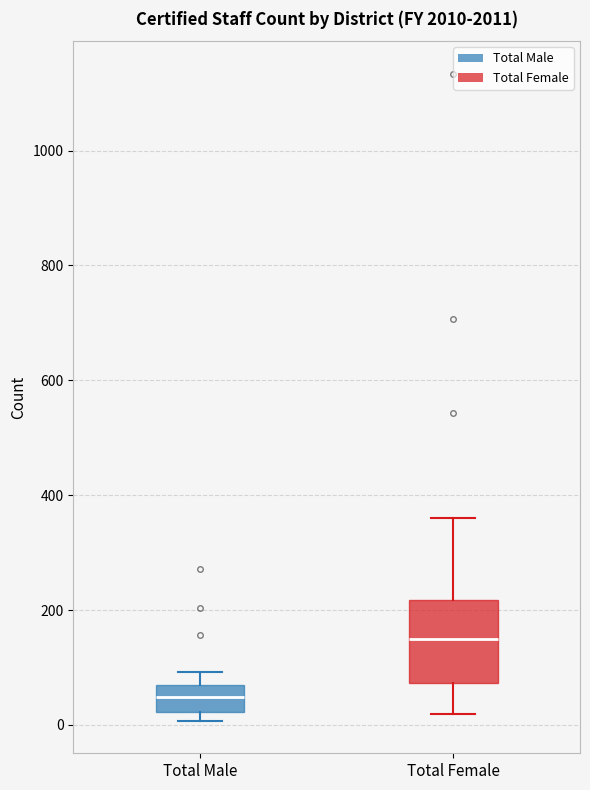

Reading left to right, transcribe this box plot: for each box, give where its median line is, the range the box spans, and where its two whiskers end, as read against the y-axis. The values are not printed on the chart, so give them approximately, as read against the axis.

Total Male: median 40, box 20 to 60, whiskers 0 to 100
Total Female: median 160, box 80 to 220, whiskers 20 to 360